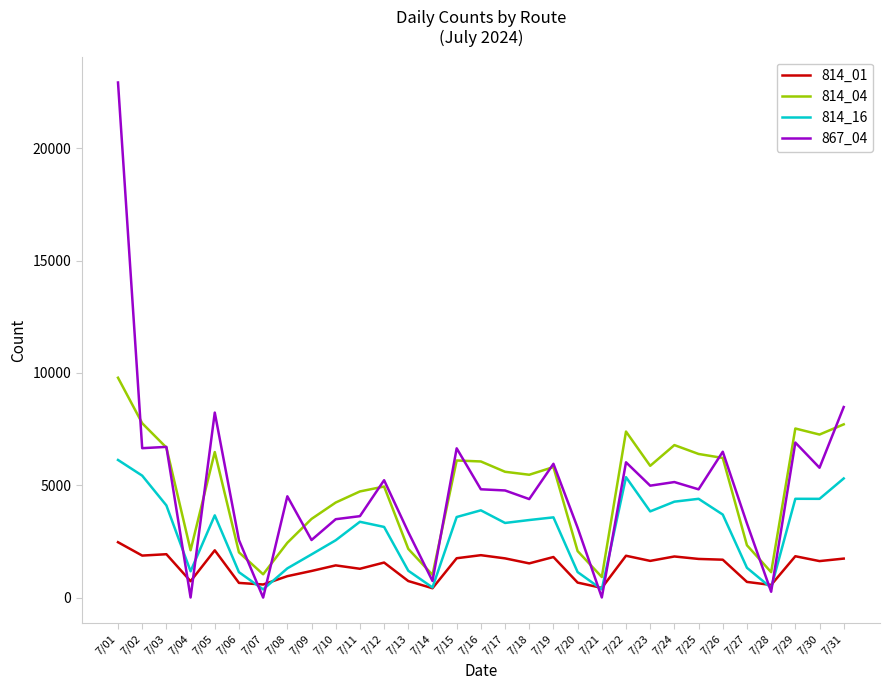

What is the total value across all series at 7/23?

16327